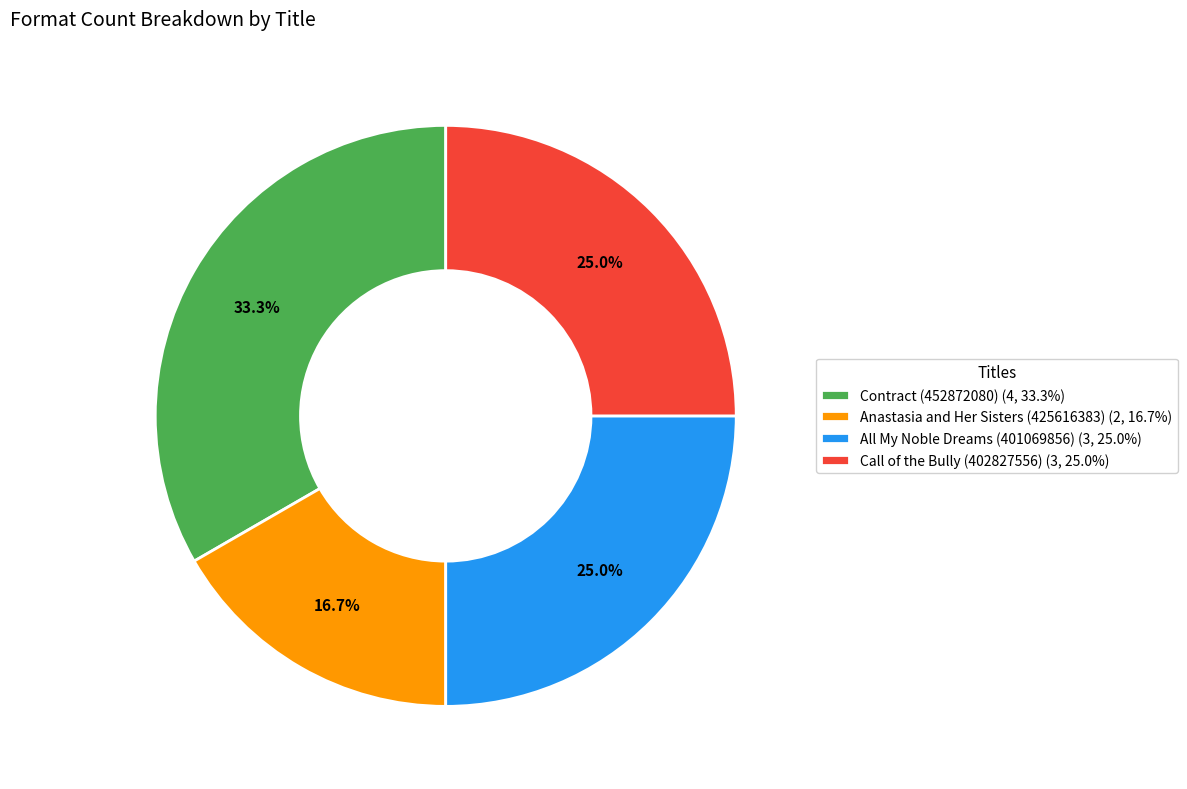

To the nearest percent, what portion does Anastasia and Her Sisters (425616383) represent?

17%